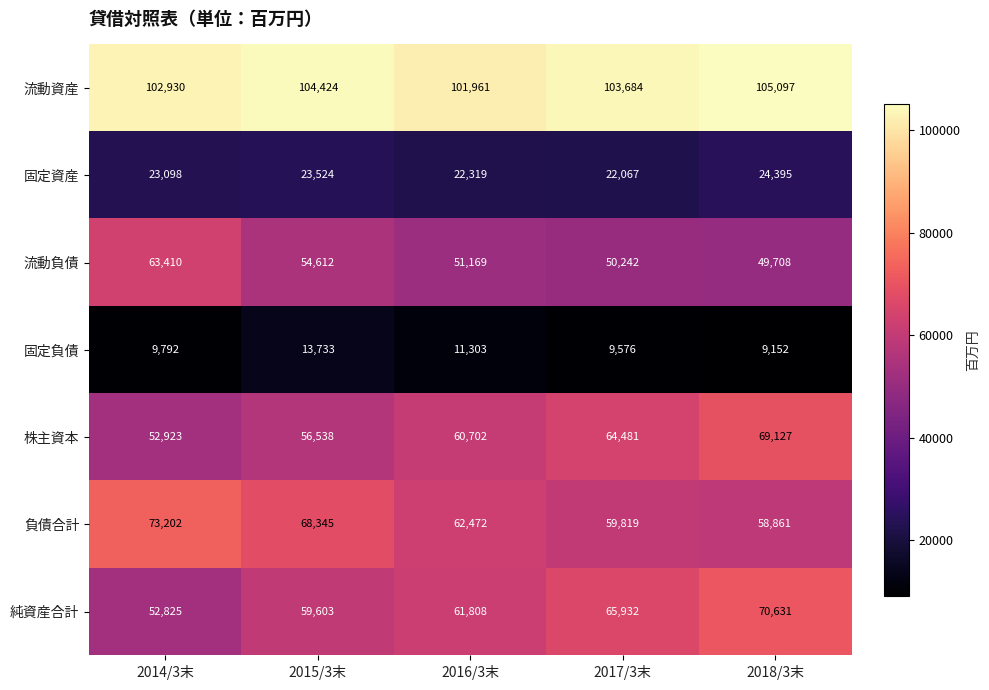

What value does the 負債合計 series have at 2015/3末, to the nearest 50?

68350